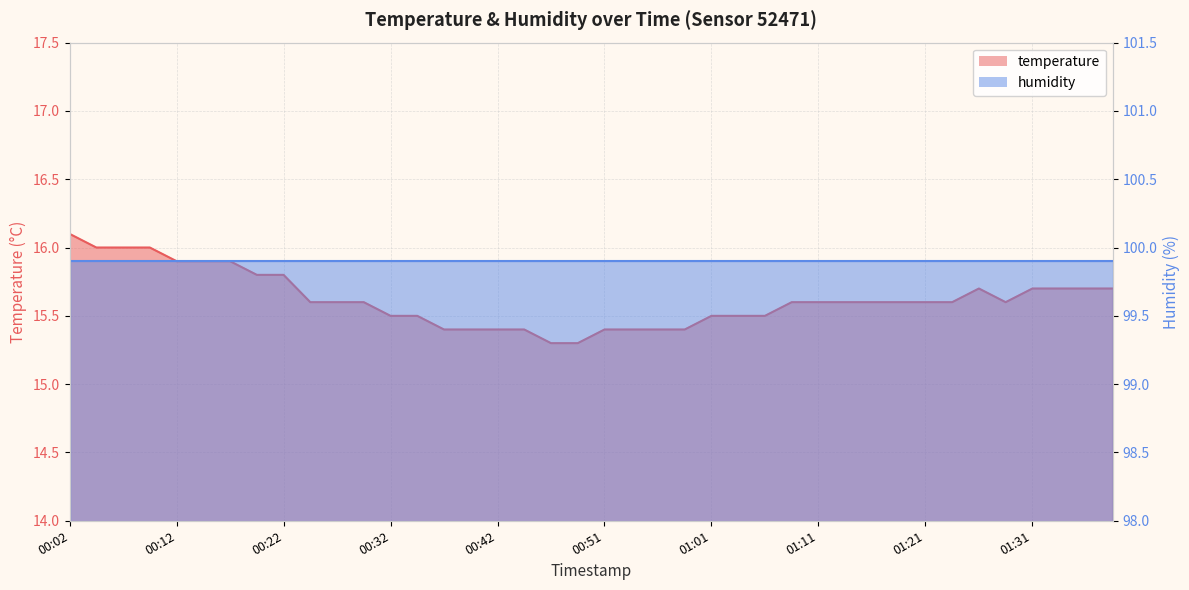

What is the label of the 36th point from the right?

00:12